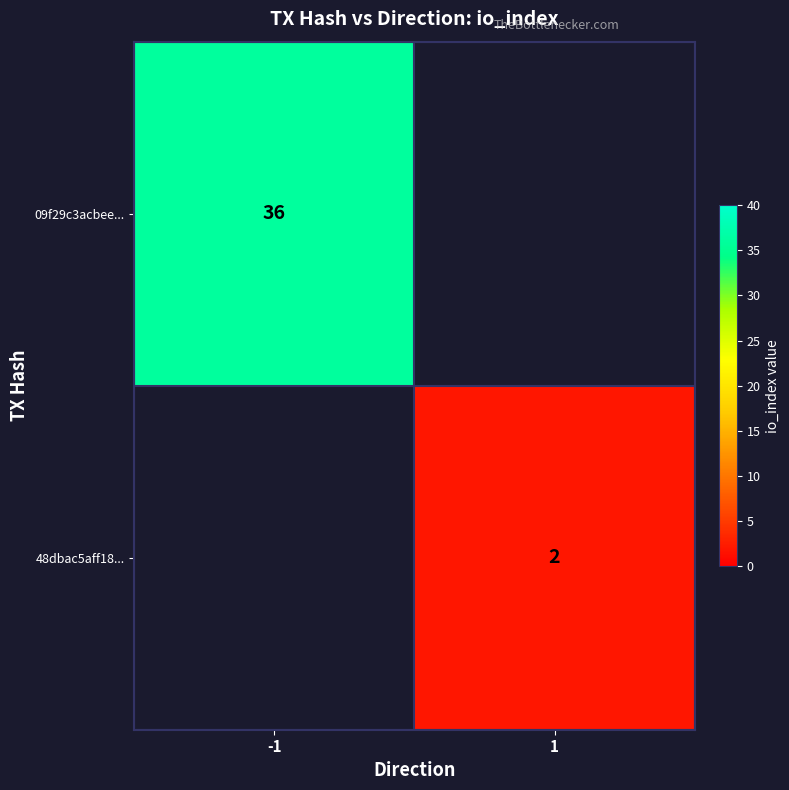

The 48dbac5aff18... series shows 2 at 1. True or false?

True